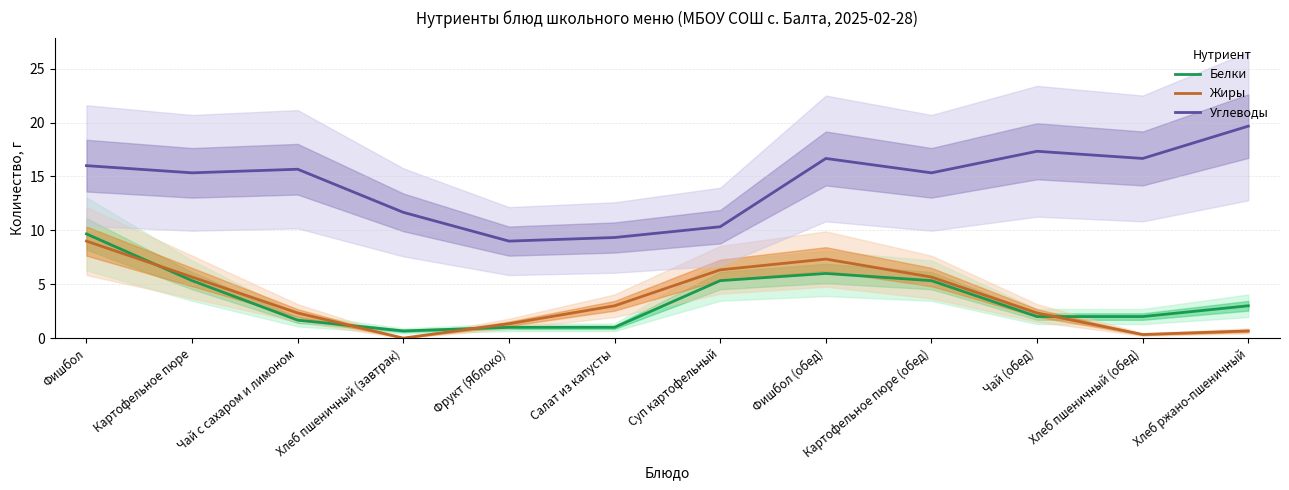

At which category is the sum across all series the highest?

Фишбол